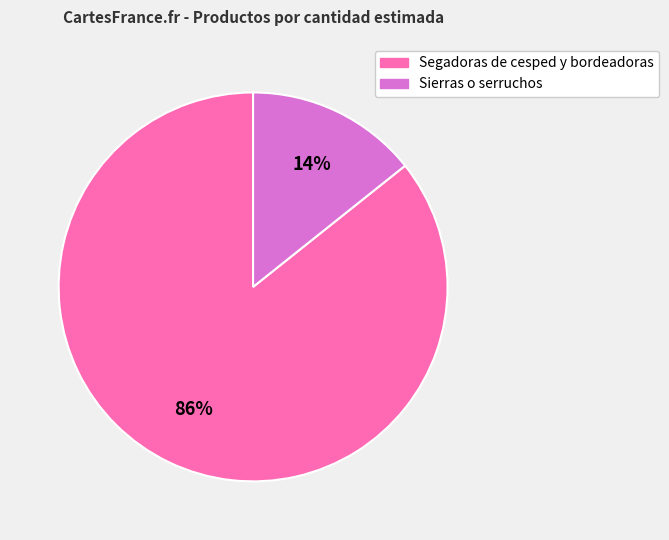

How many segments does this pie chart have?

2